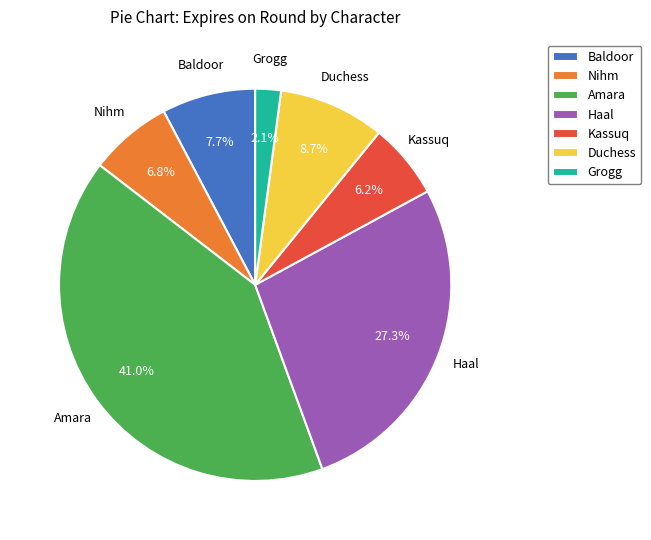

Is the sum of Baldoor and Duchess greater than half?

No